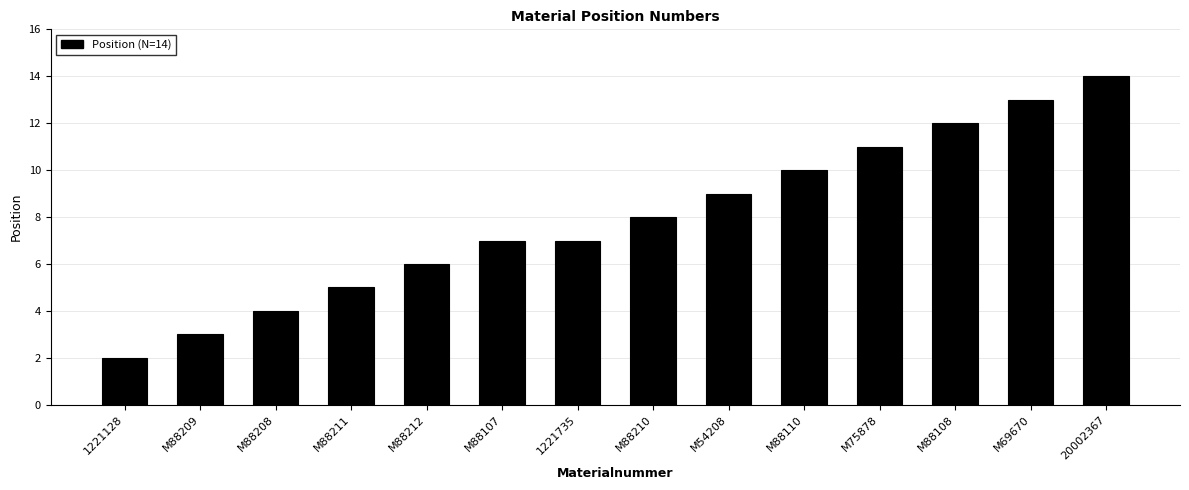

Are the bars grouped side by side (vs. stacked)?

No